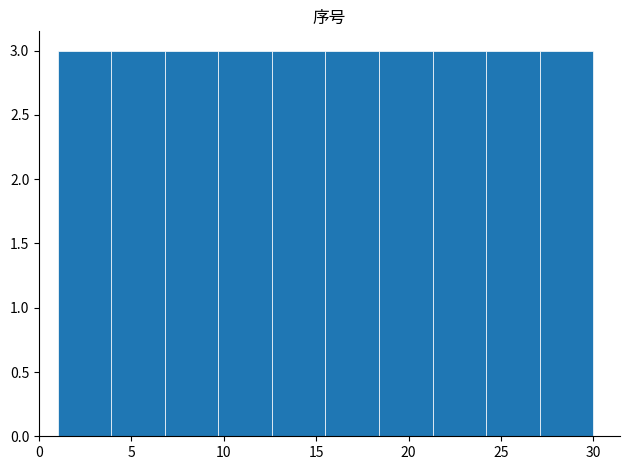

Reading left to right, list every bar in this chart as the range it spans on the x-axis followed by its height. Neither the bar edges nor the heights are printed on the chart, so give them approximately, as read against the axes.

1.0 to 3.9: 3
3.9 to 6.8: 3
6.8 to 9.7: 3
9.7 to 12.6: 3
12.6 to 15.5: 3
15.5 to 18.4: 3
18.4 to 21.3: 3
21.3 to 24.2: 3
24.2 to 27.1: 3
27.1 to 30.0: 3